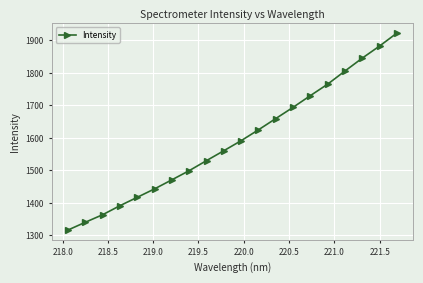

What is the value of the 6th point from the left?

1443.2